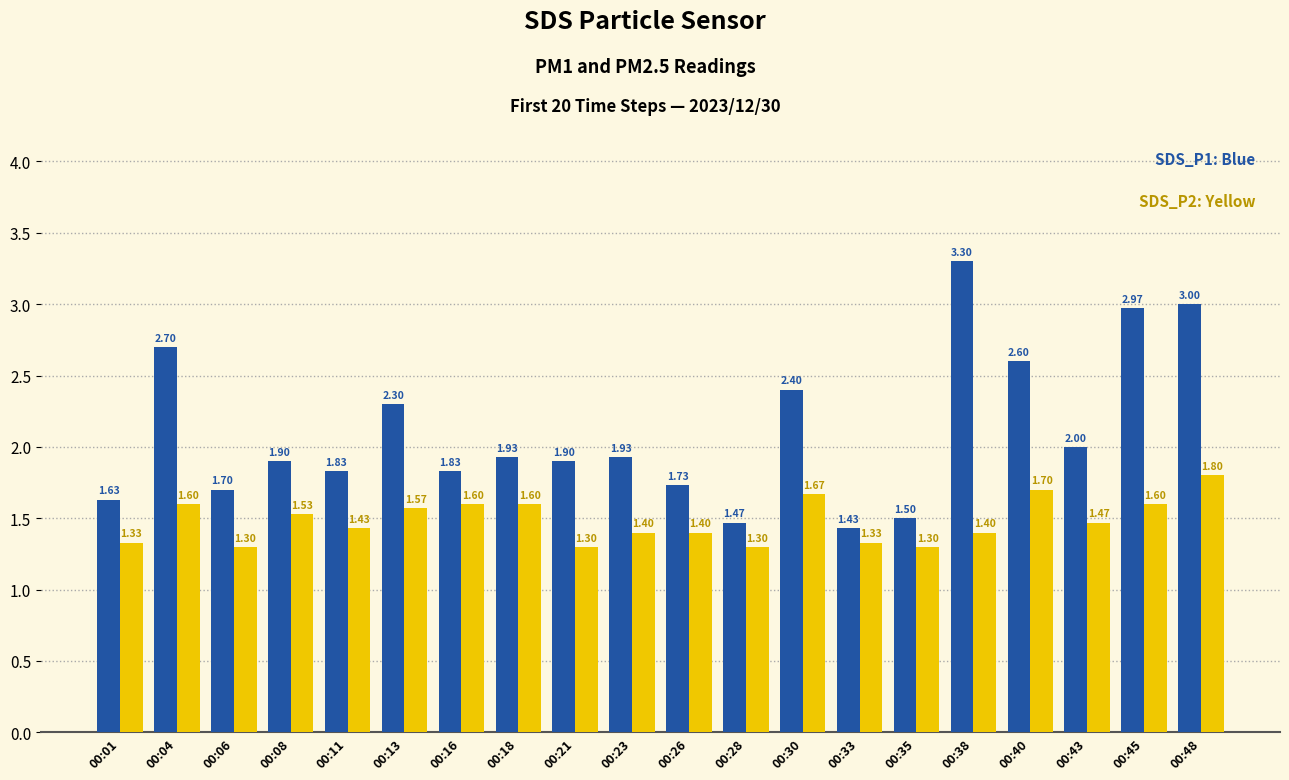

What is the total value across all series at 00:01?

3.0